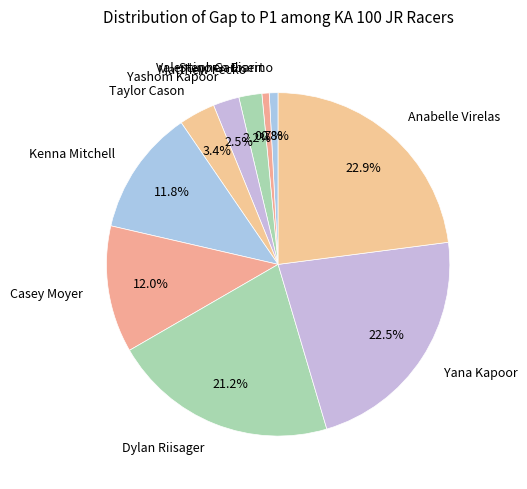

Combined, what portion of the pie is Kenna Mitchell and Yana Kapoor?

34.3%